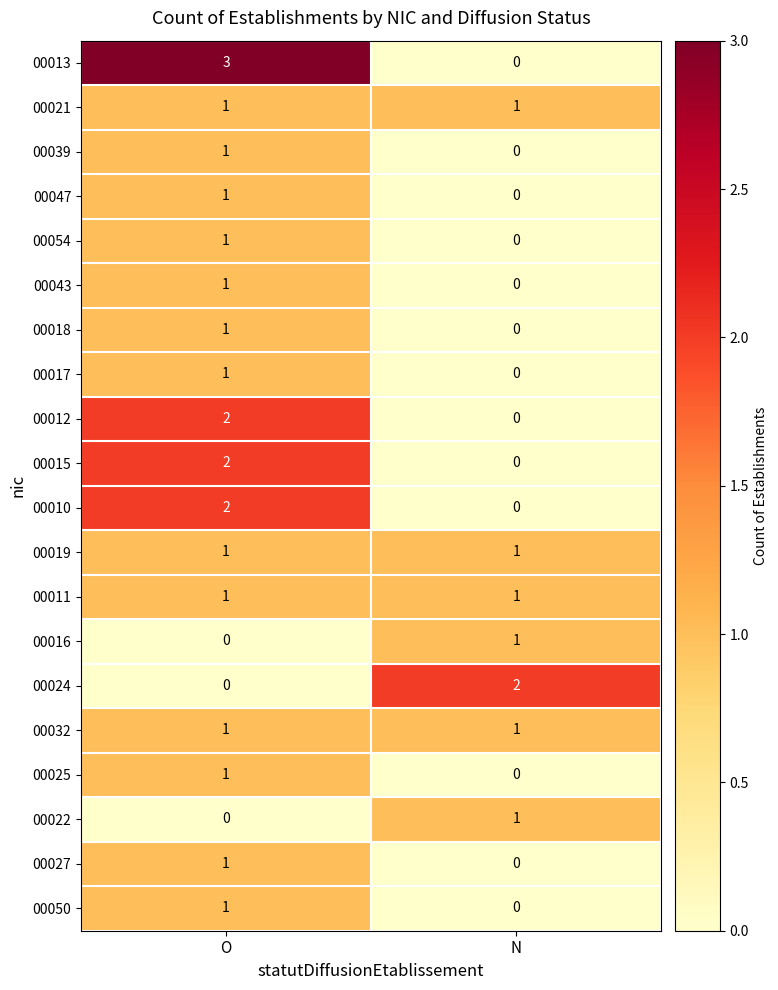

How many categories are shown in the chart?

2